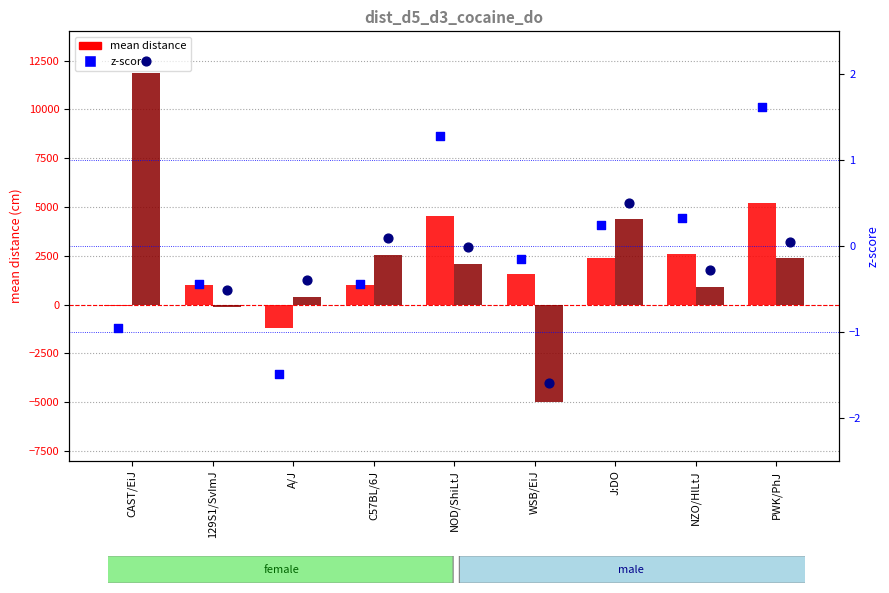

What is the total value across all series at J:DO?

6763.7